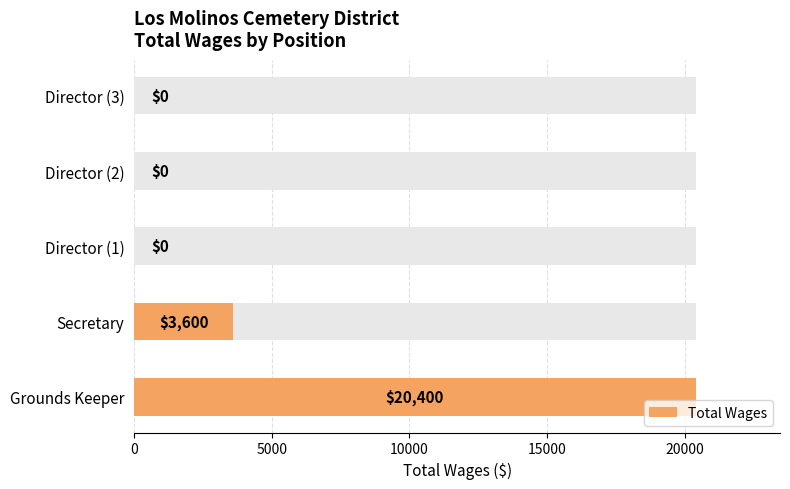

Does the chart contain any negative values?

No